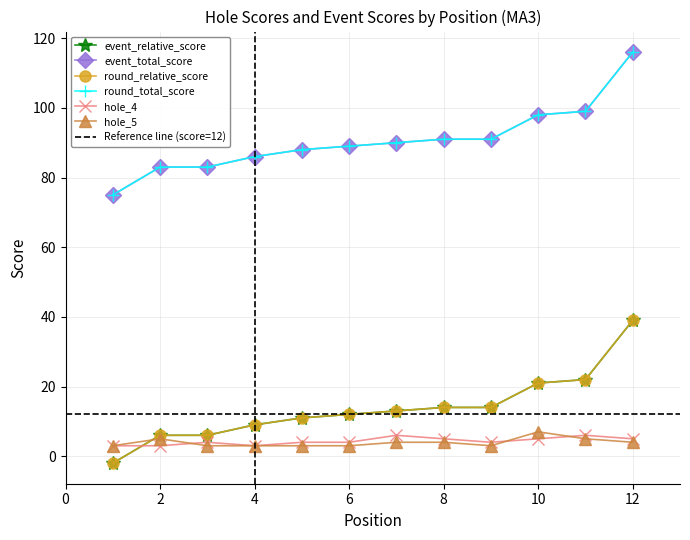

At which label does round_relative_score first exceed 13?

8